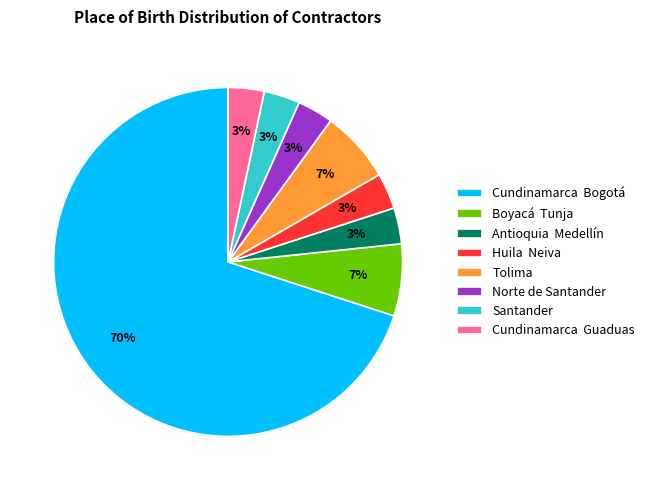

To the nearest percent, what is the combined percentage of Tolima and Norte de Santander?

10%